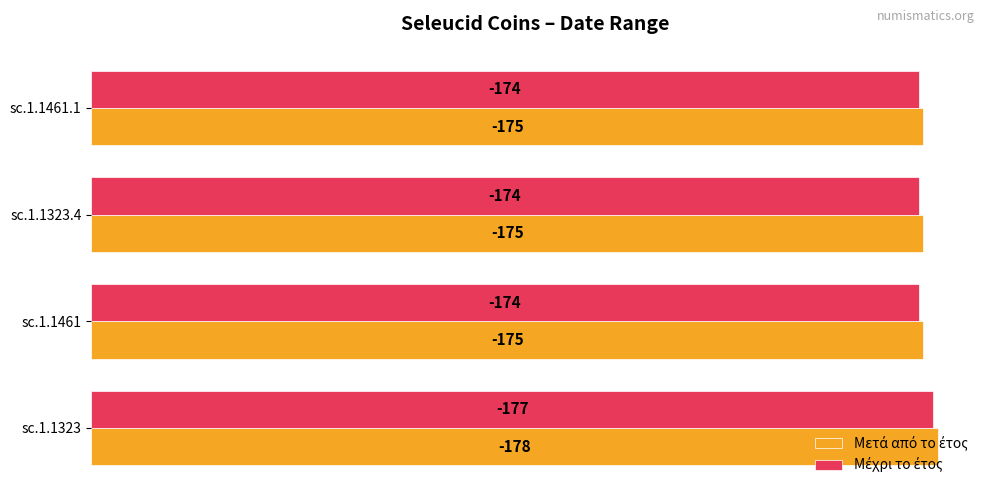

Which series has the widest spread of values?

Μετά από το έτος